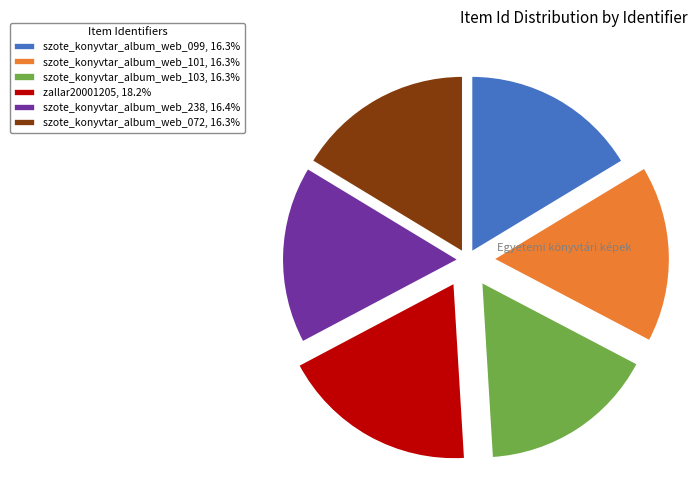

Do szote_konyvtar_album_web_072, 16.3% and szote_konyvtar_album_web_101, 16.3% together represent more than half of the pie?

No